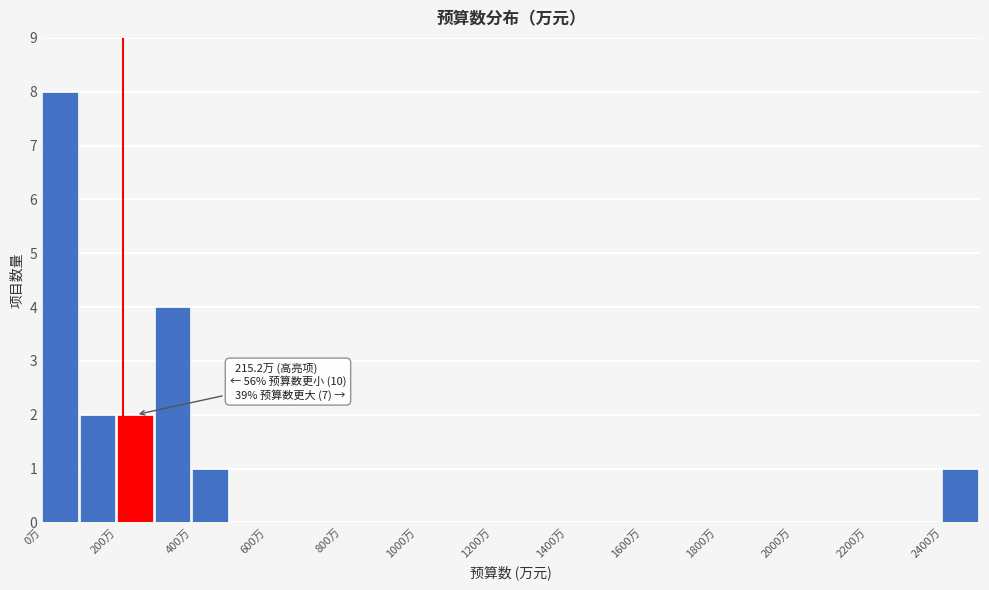

Over which range of the x-axis is the bar tallest?

0 to 100